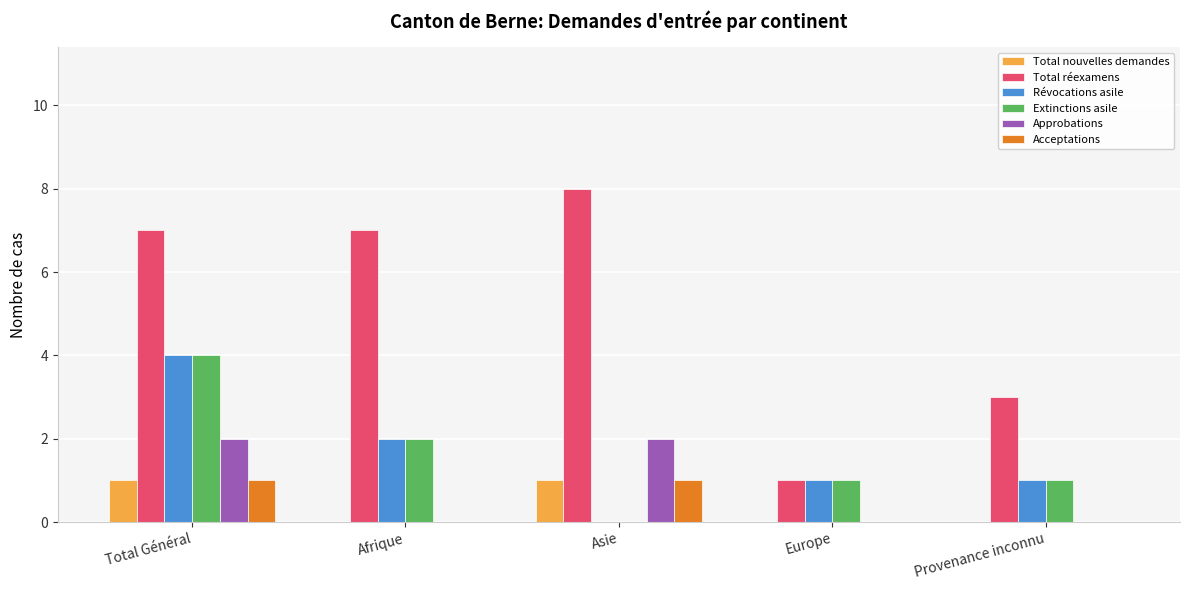

Which series has the largest total across all categories?

Total réexamens